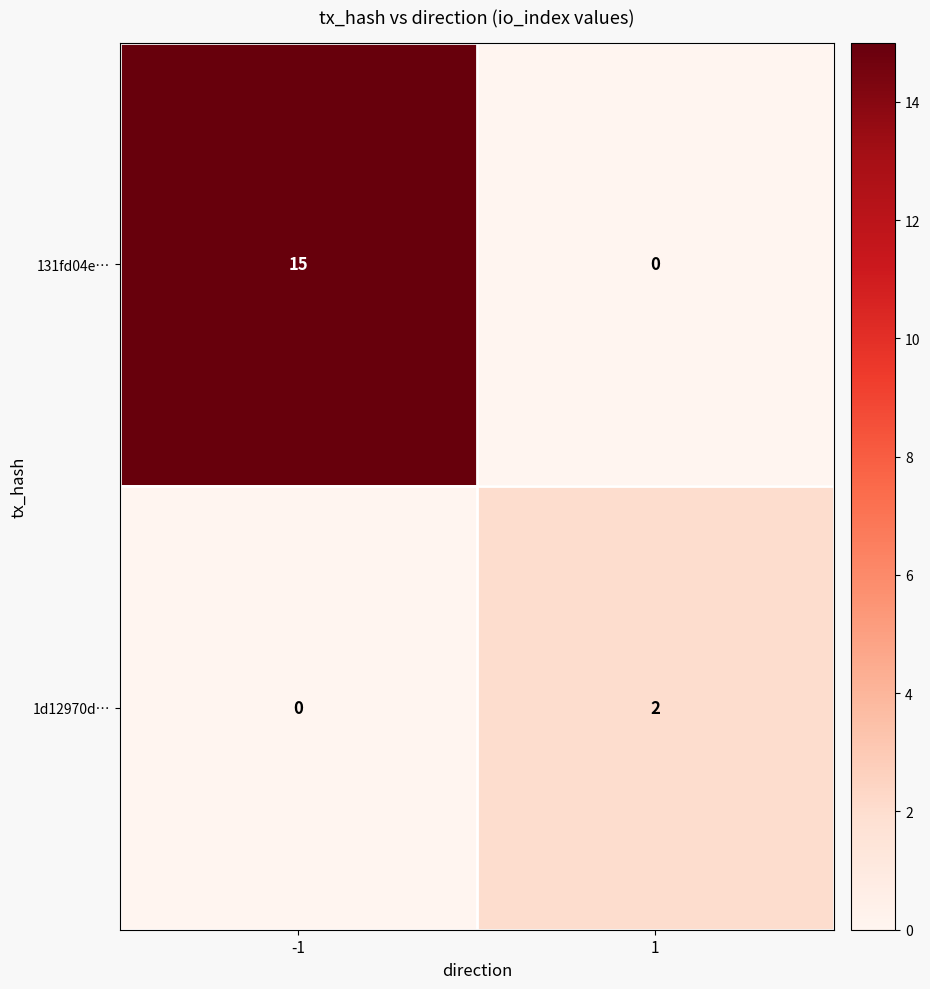

What is the spread (max minus min) of values at -1?

15